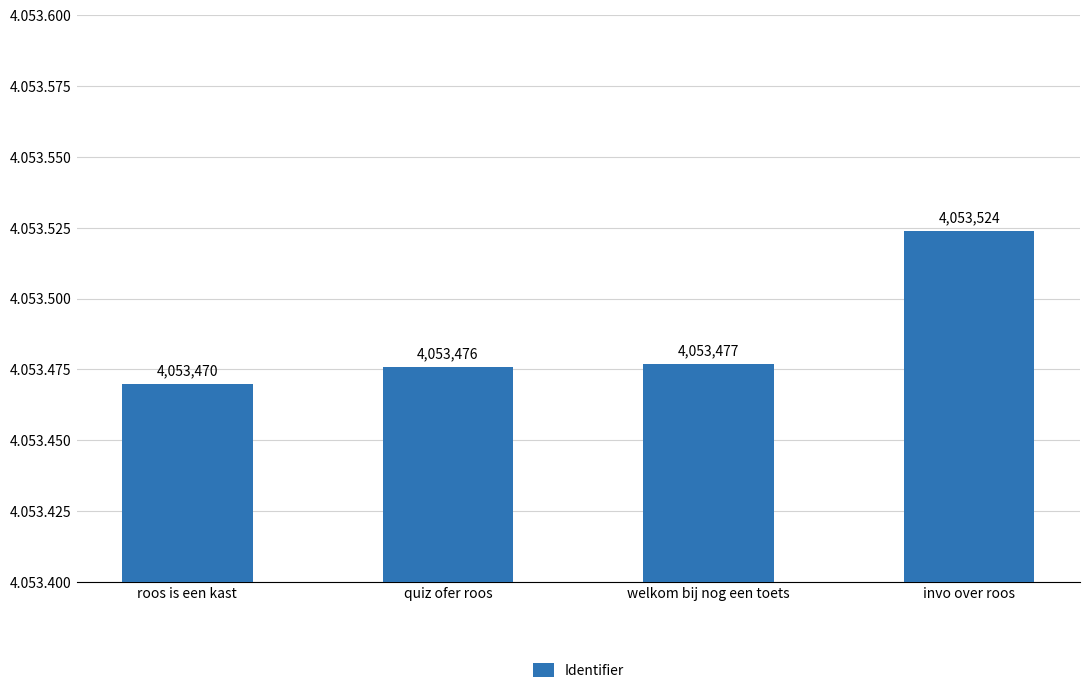

Reading left to right, extract all data points from this chart.

4053470	4053476	4053477	4053524